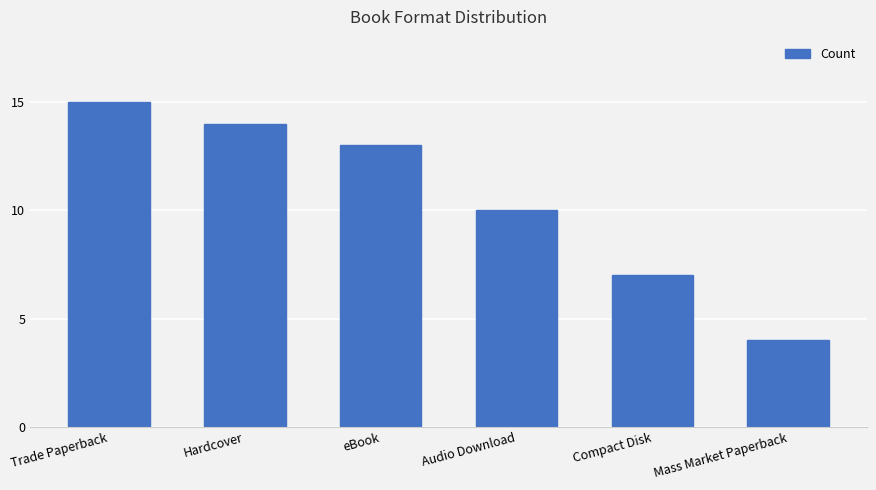

What is the change in value from eBook to Compact Disk?

-6